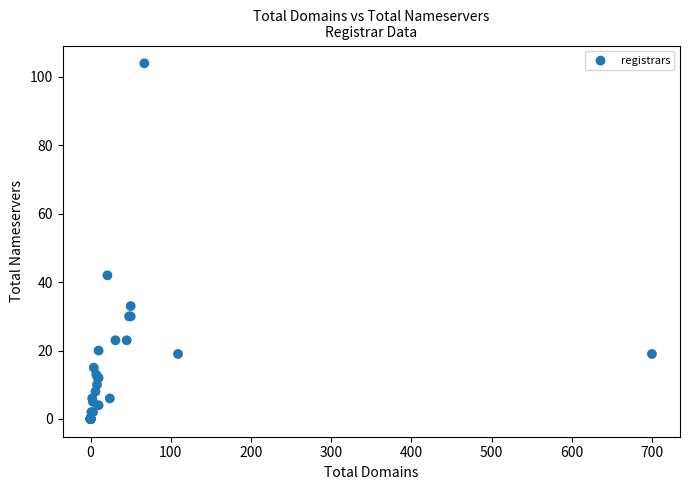

What Y value in the scatter plot is closest to 52?

42